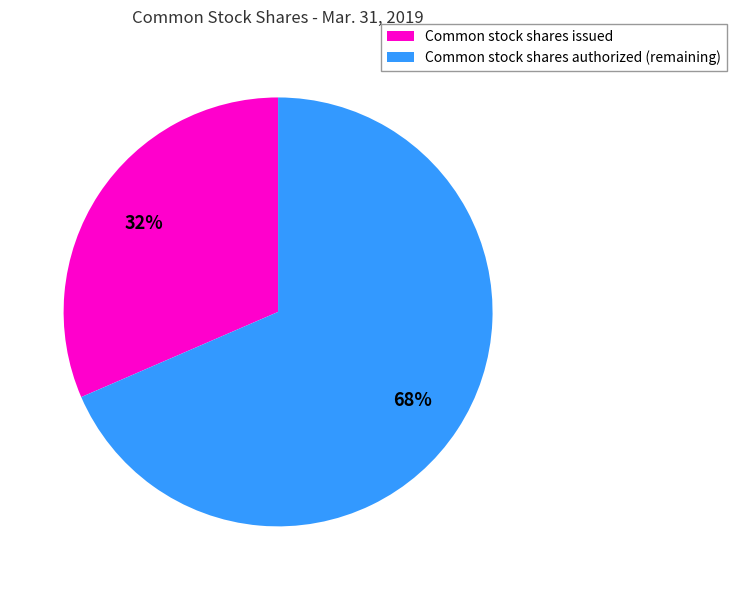

Count the number of slices in the pie.

2